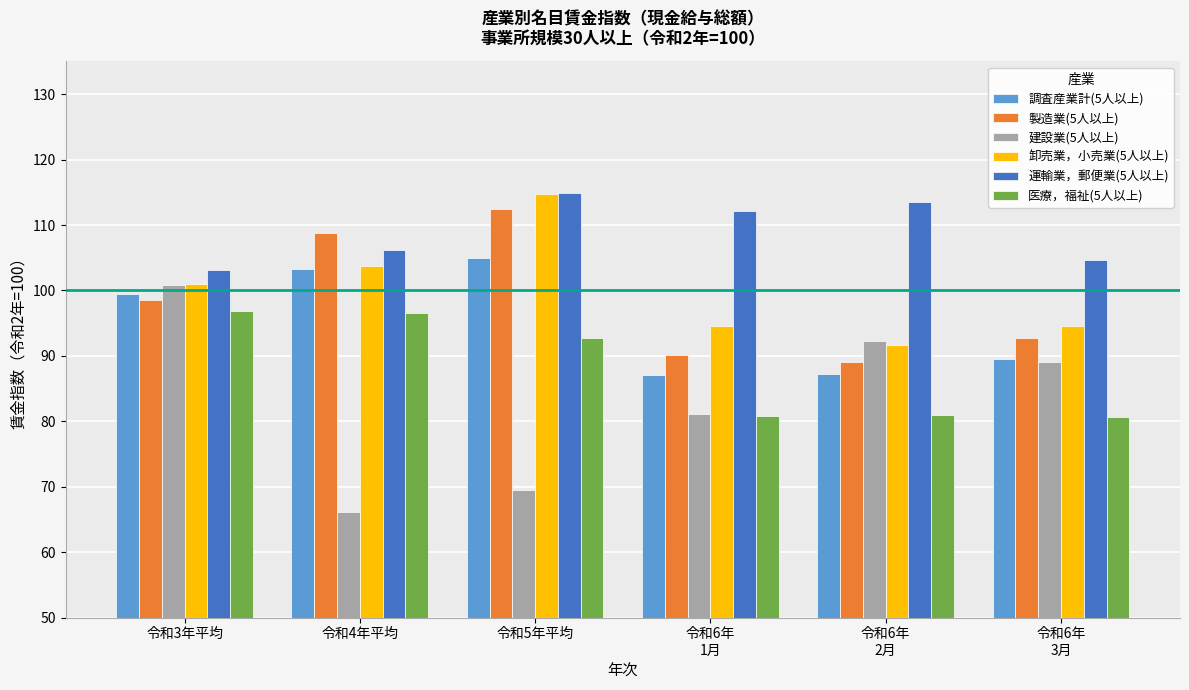

Which category has the lowest value across all series?

令和4年平均